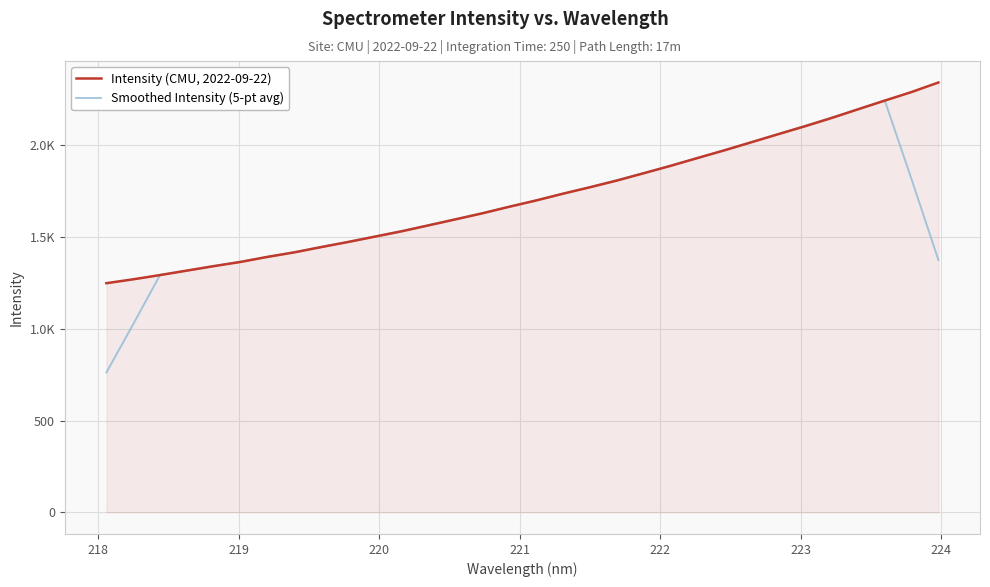

Does the chart display data point markers on the line(s)?

No